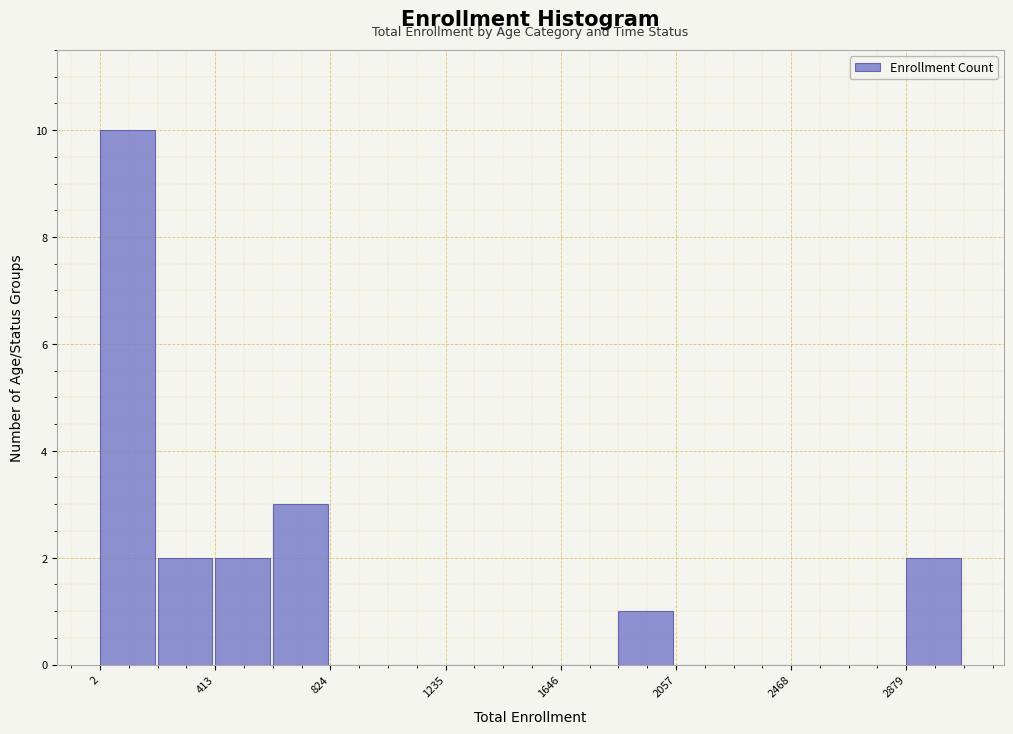

Over which range of the x-axis is the bar tallest?

0 to 200